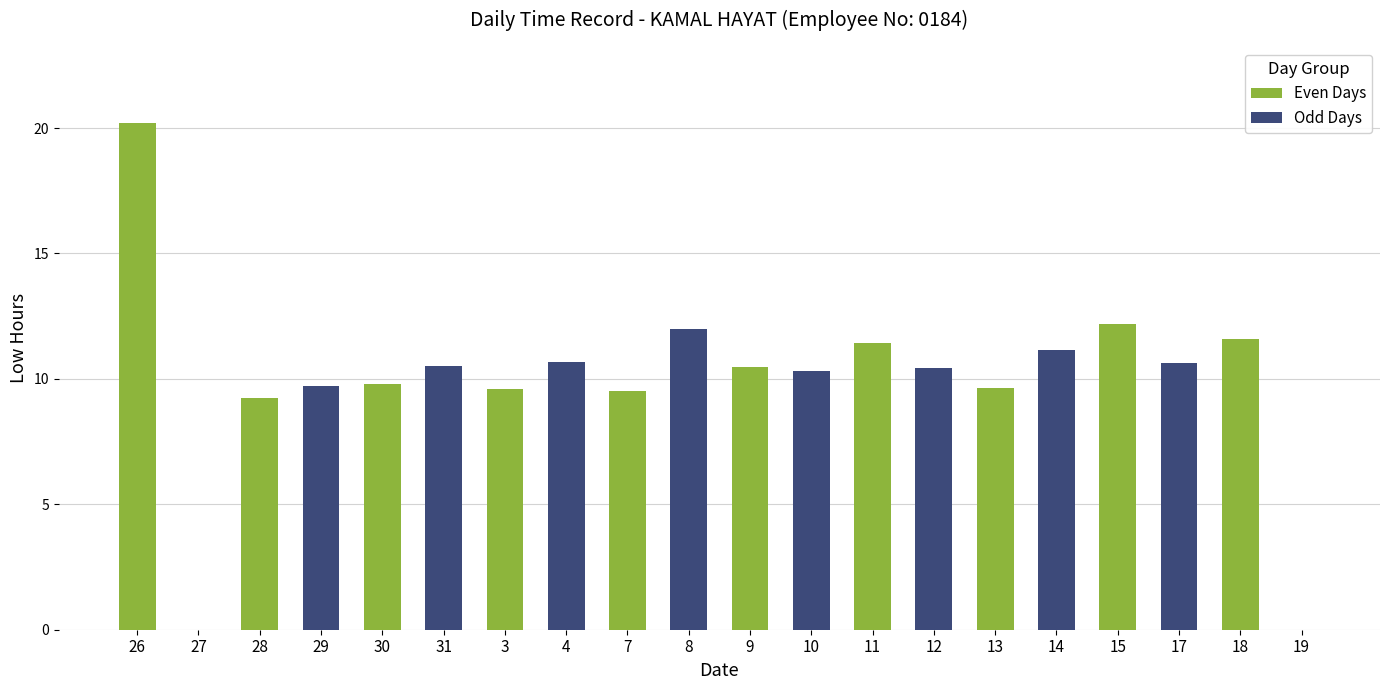

What is the label of the 19th bar from the left?

18